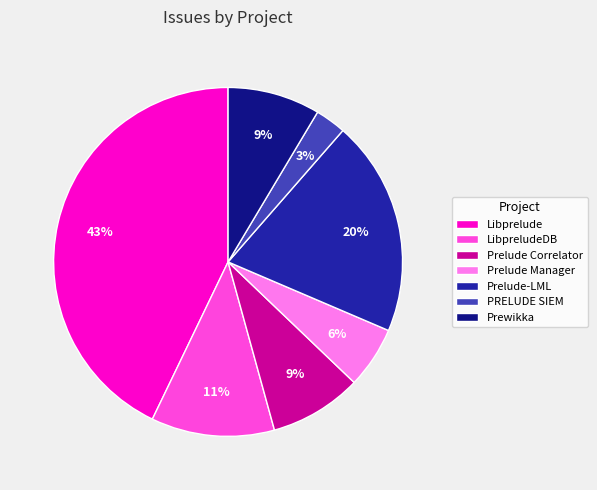

To the nearest percent, what is the average slice percentage?

14%